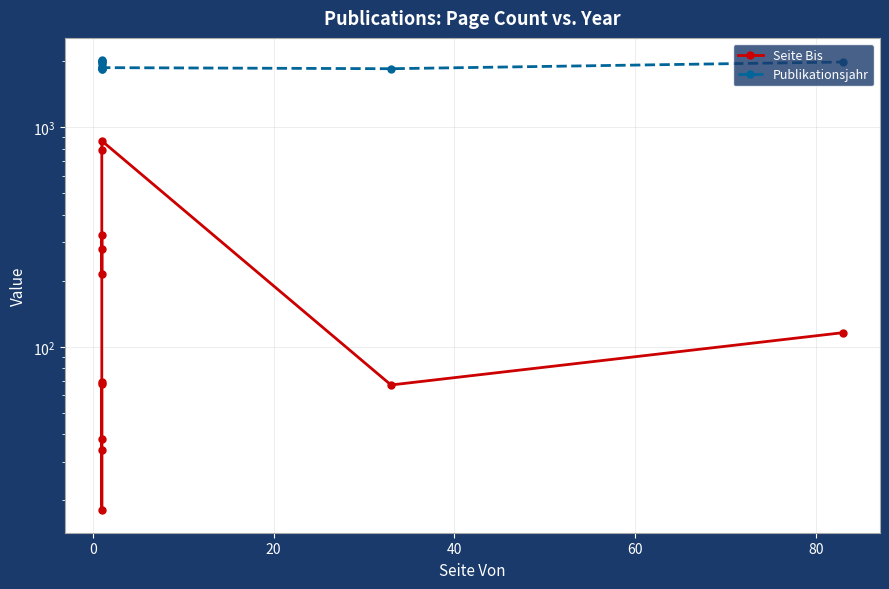

True or false: Publikationsjahr and Seite Bis cross at least once.

False